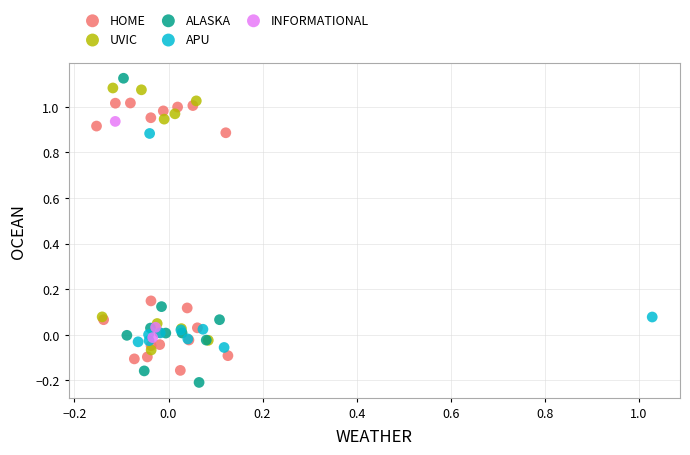

What are all the series names shown in the legend?

HOME, UVIC, ALASKA, APU, INFORMATIONAL